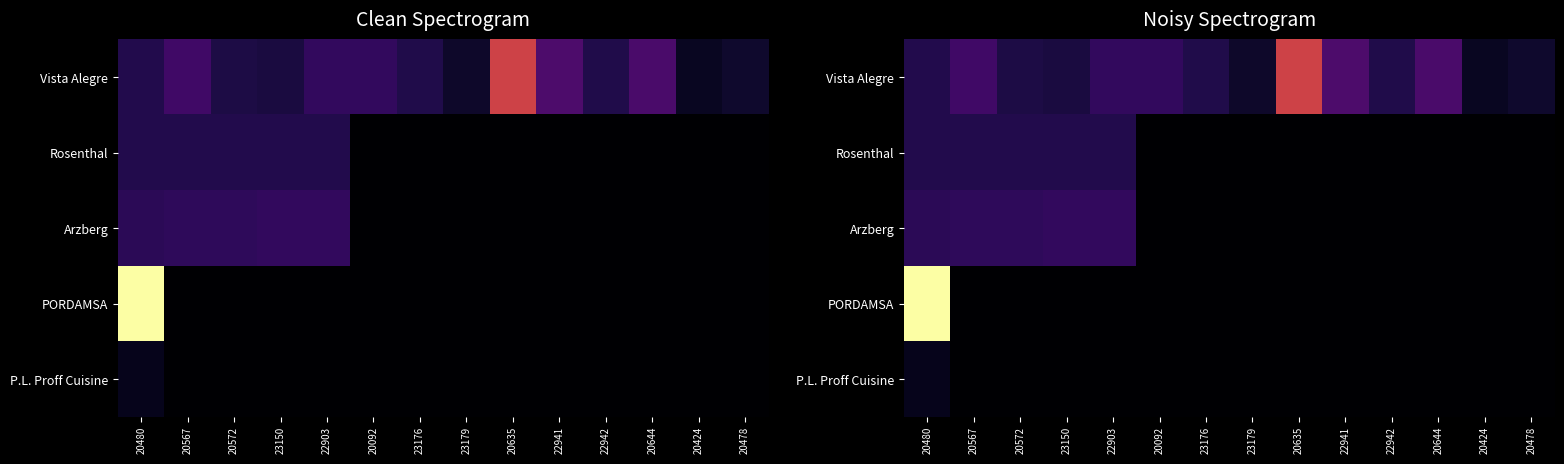

At 23150, list the series in order from largest to smallest.

Arzberg, Rosenthal, Vista Alegre, PORDAMSA, P.L. Proff Cuisine